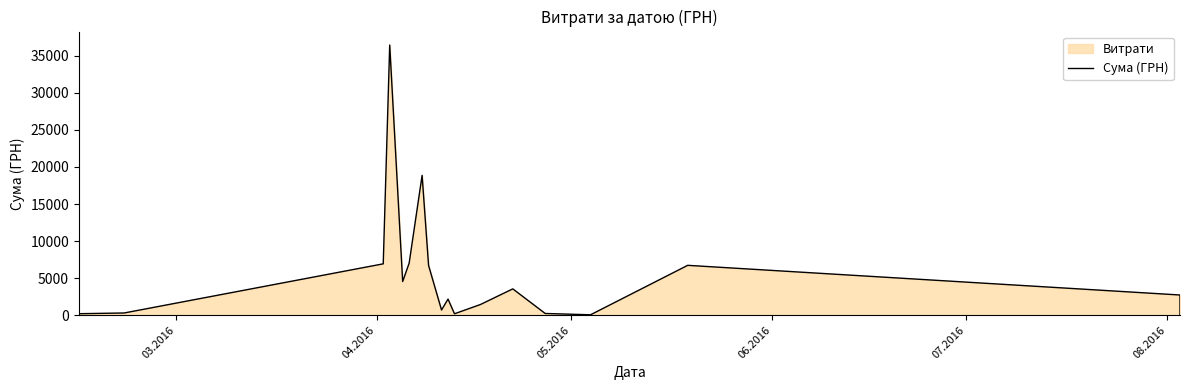

True or false: the data has more than 1 interior local peaks.

True